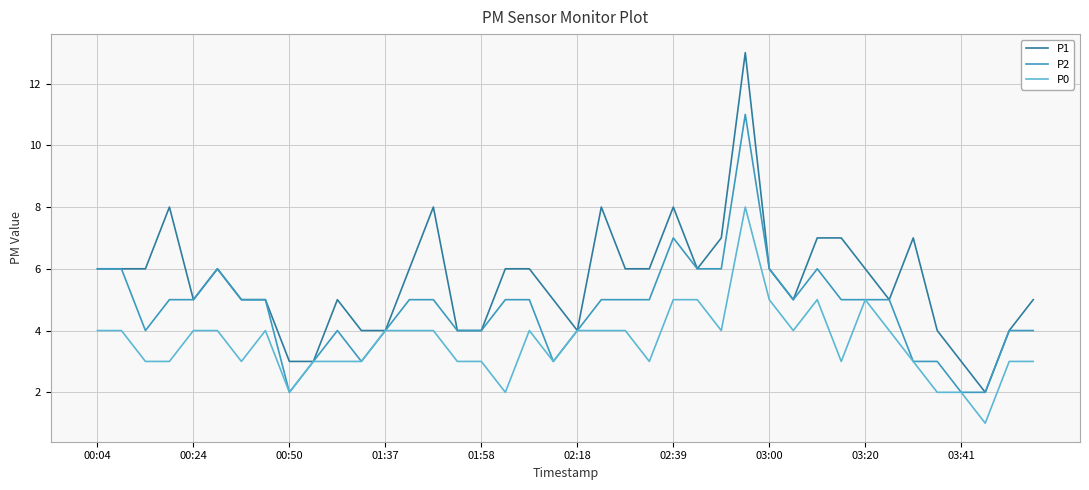

What is the difference between the maximum and minimum values in the P0 series?

7